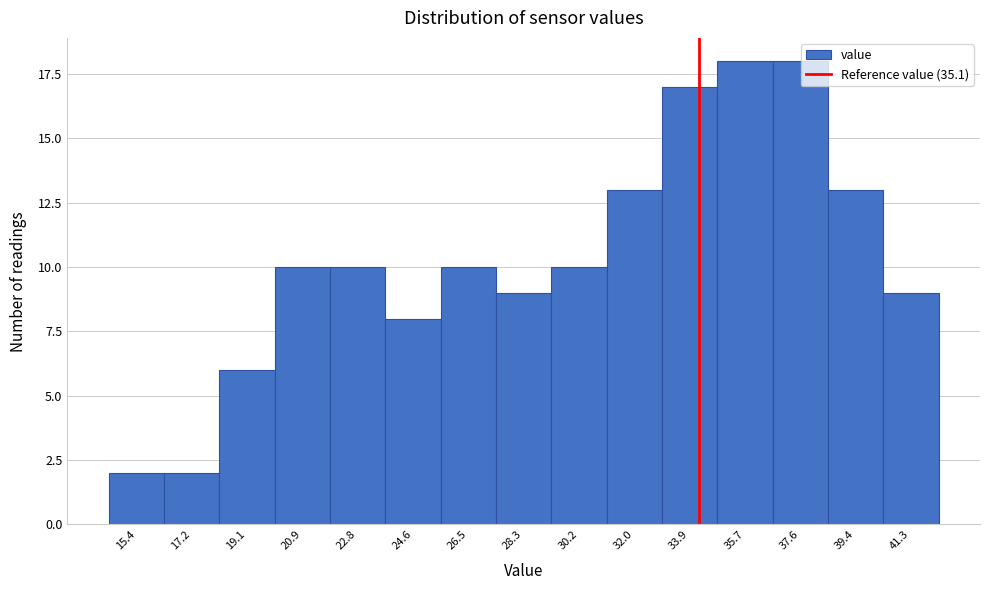

Reading left to right, list all the values displayed in this chart.

15.4=2	17.2=2	19.1=6	20.9=10	22.8=10	24.6=8	26.5=10	28.3=9	30.2=10	32.0=13	33.9=17	35.7=18	37.6=18	39.4=13	41.3=9